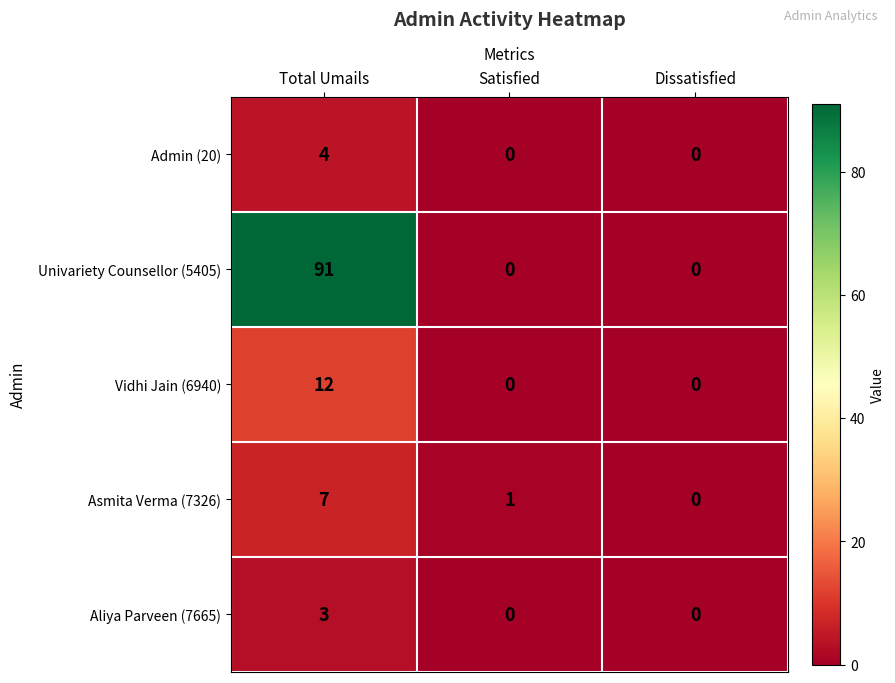

List the series in order of their peak value, lowest first.

Aliya Parveen (7665), Admin (20), Asmita Verma (7326), Vidhi Jain (6940), Univariety Counsellor (5405)